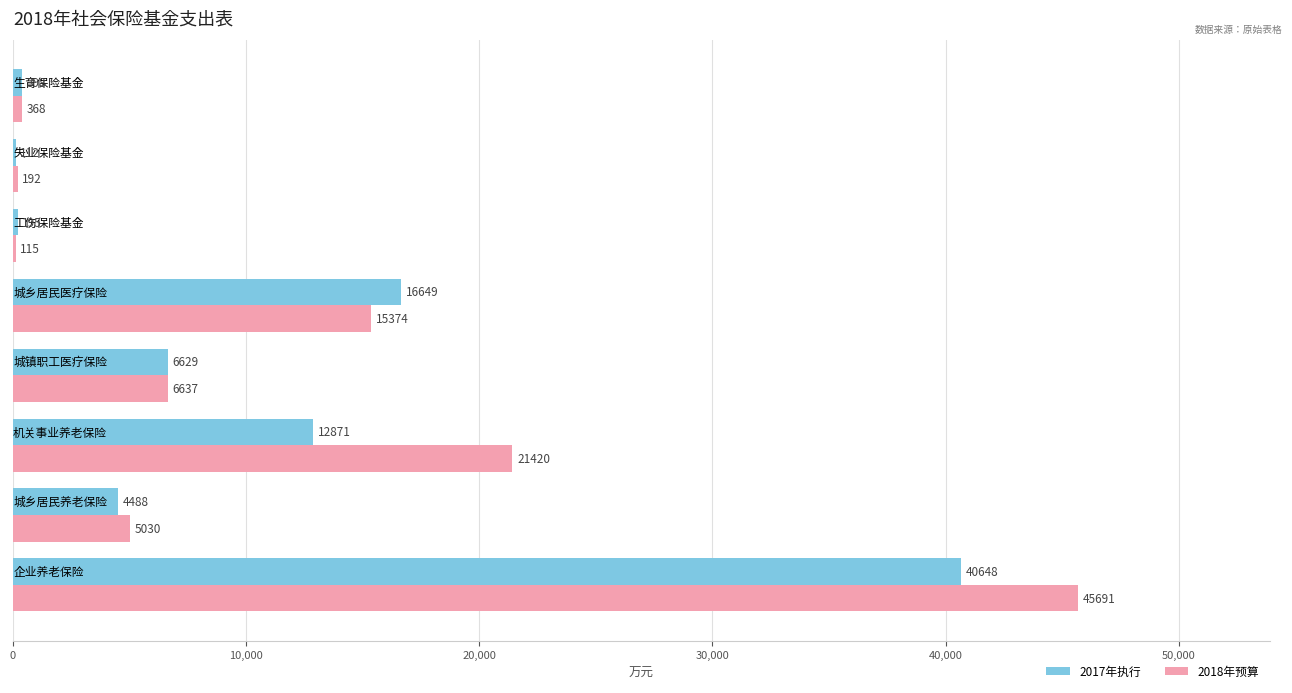

Which series has the largest total across all categories?

2018年预算